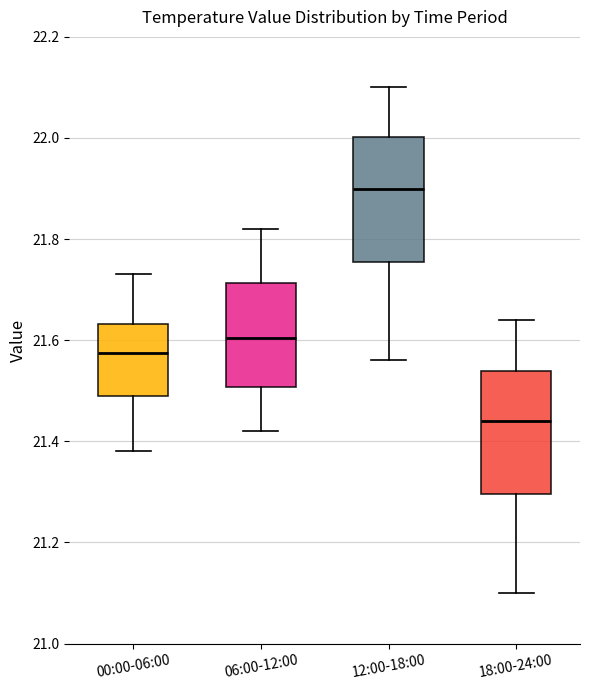

Which box has the lowest median line?

18:00-24:00